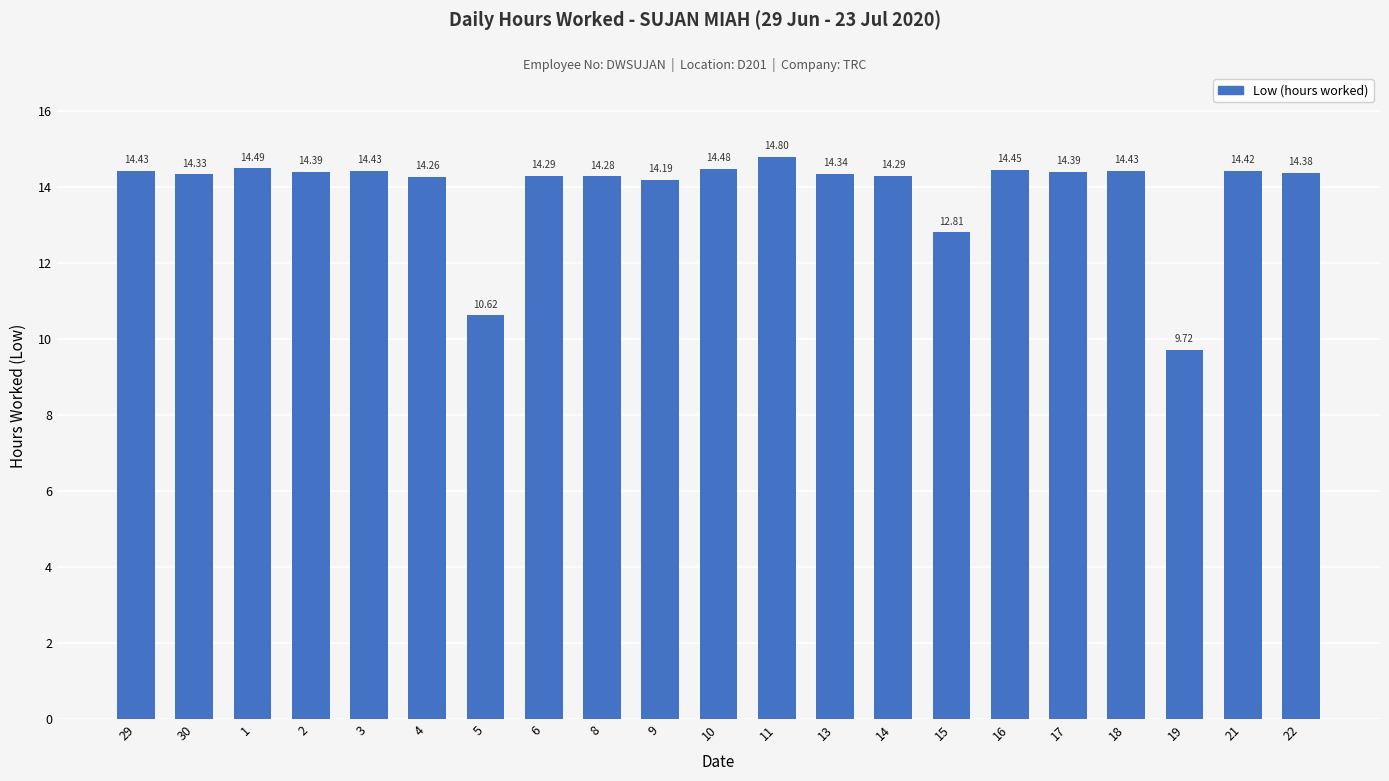

Does the chart contain stacked bars?

No